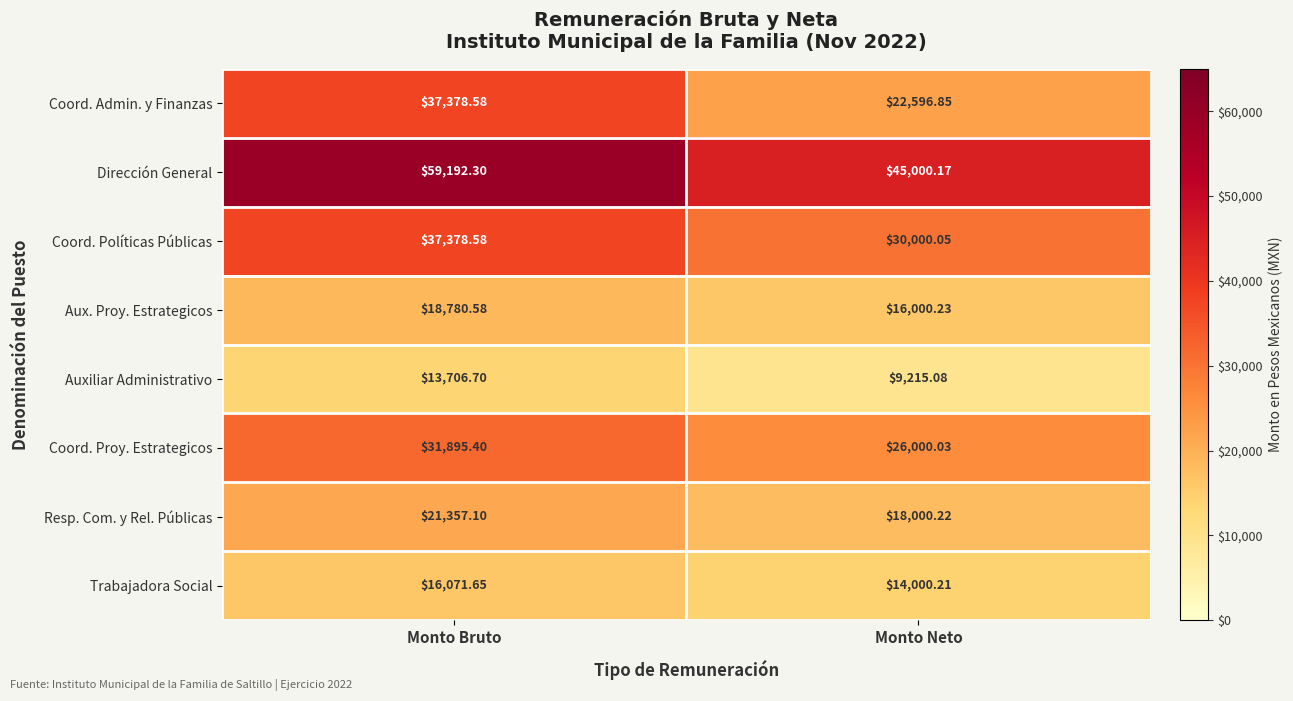

Which label corresponds to the smallest value in the chart?

Monto Neto